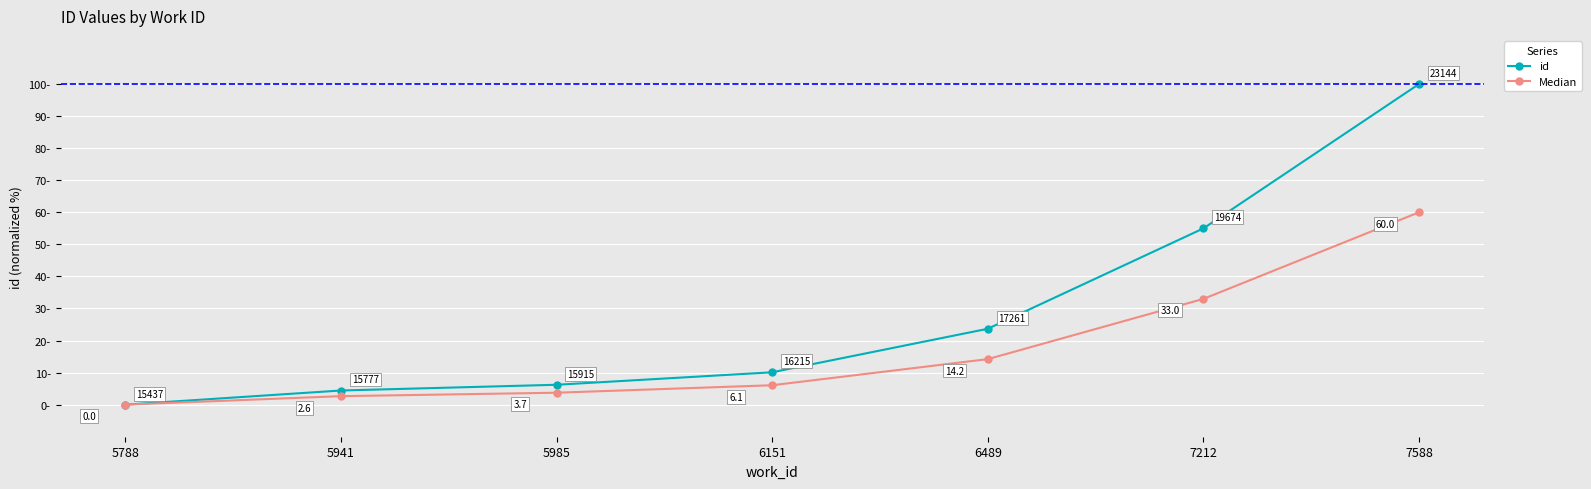

Reading left to right, list all the values displayed in this chart.

id: 0.0	4.4	6.2	10.1	23.7	55.0	100.0
Median: 0.0	2.6	3.7	6.1	14.2	33.0	60.0